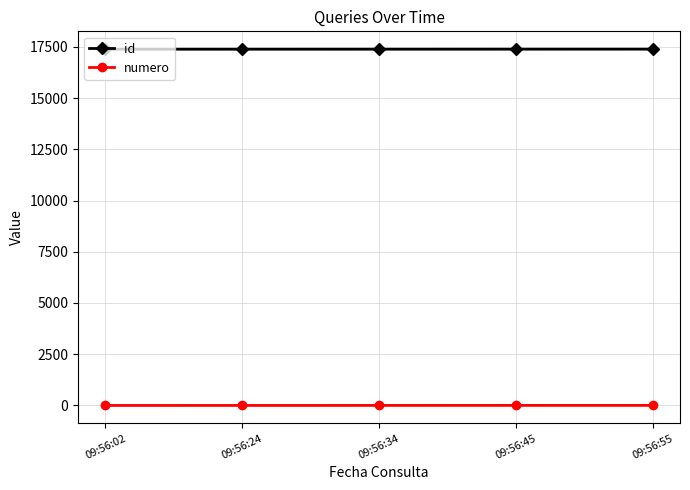

What is the minimum value for id?

17381